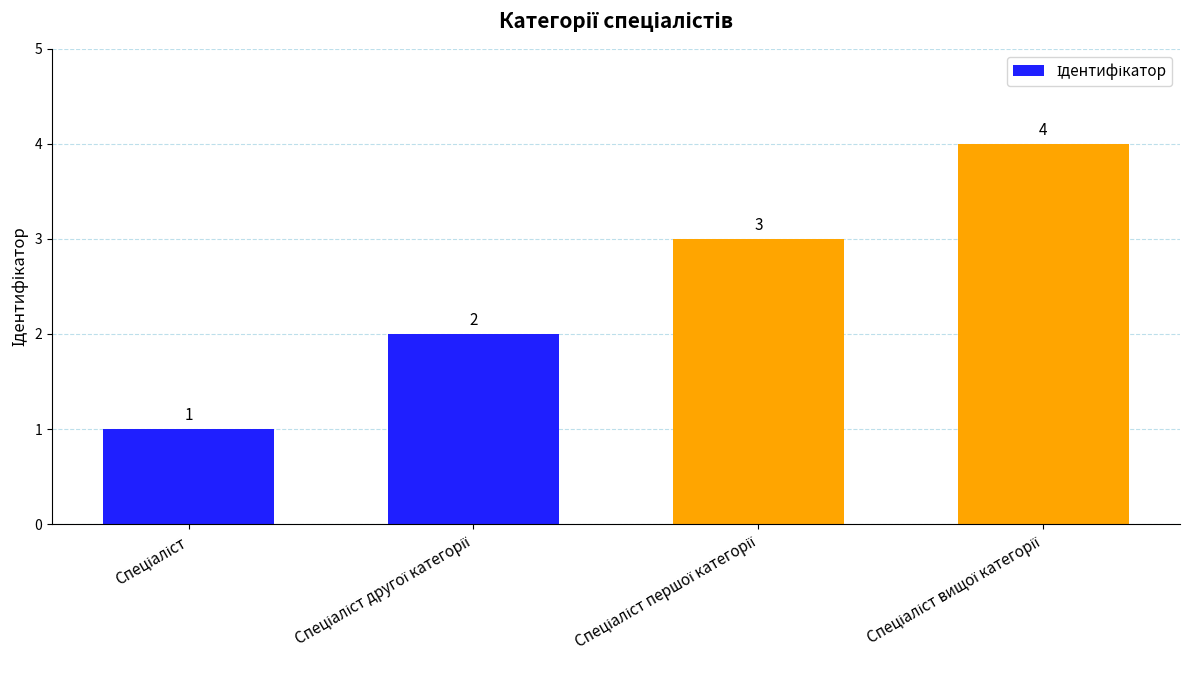

What is the greatest value displayed?

4